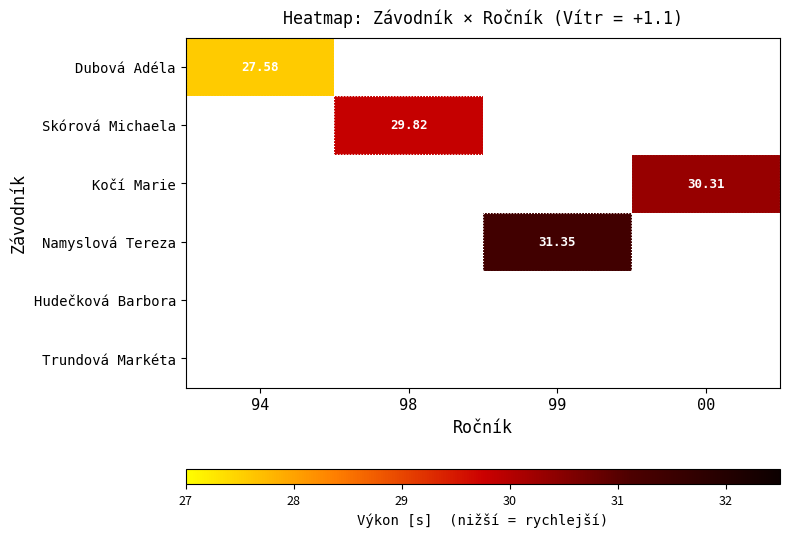

The value of Kočí Marie at 00 is 30.3. True or false?

True